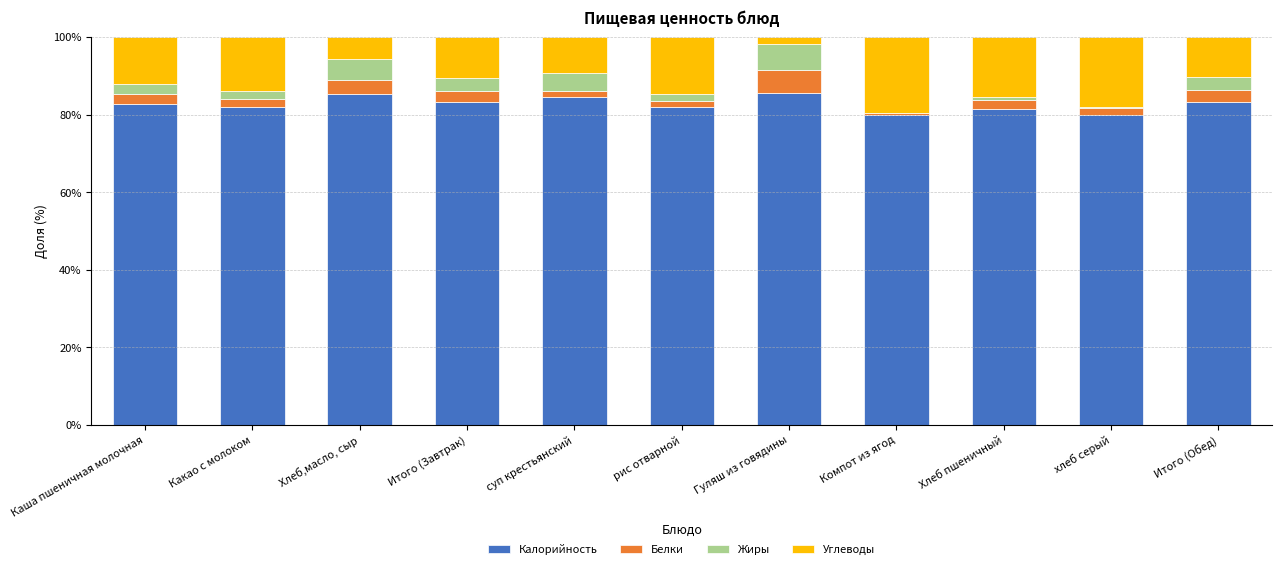

The value of Калорийность at рис отварной is 82.1. True or false?

True